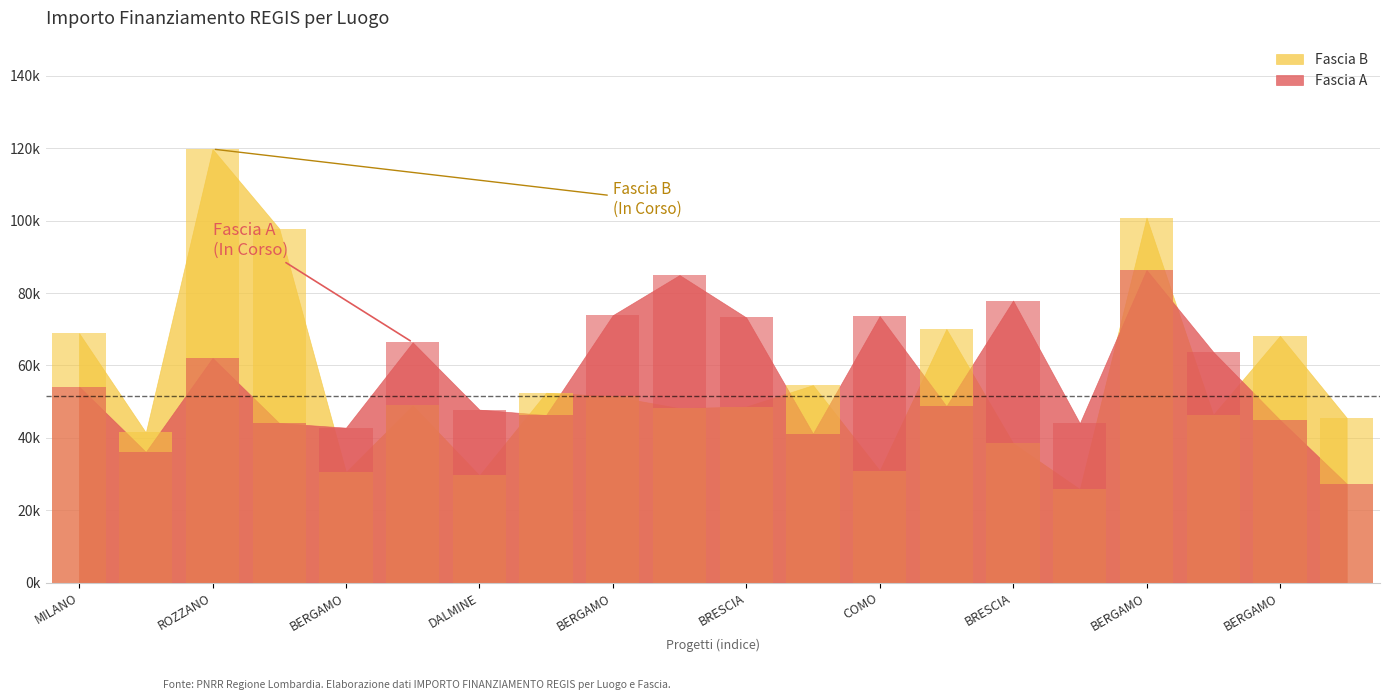

Which label corresponds to the largest value in the chart?

ROZZANO